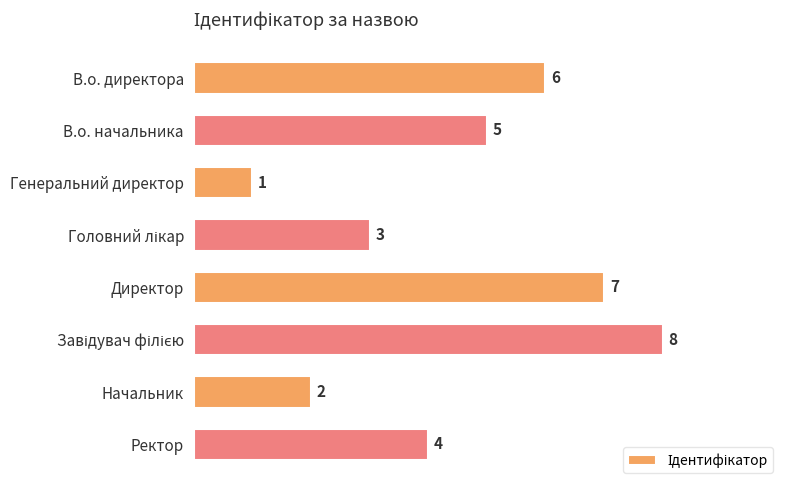

How many values are between 3 and 7?

5